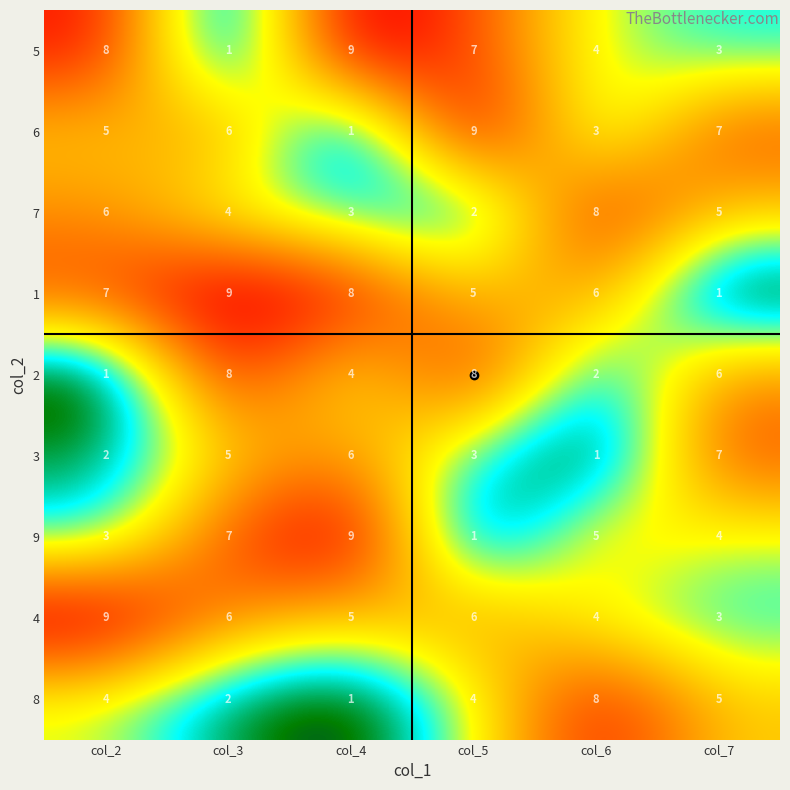

The value of 4 at col_3 is 9. True or false?

False